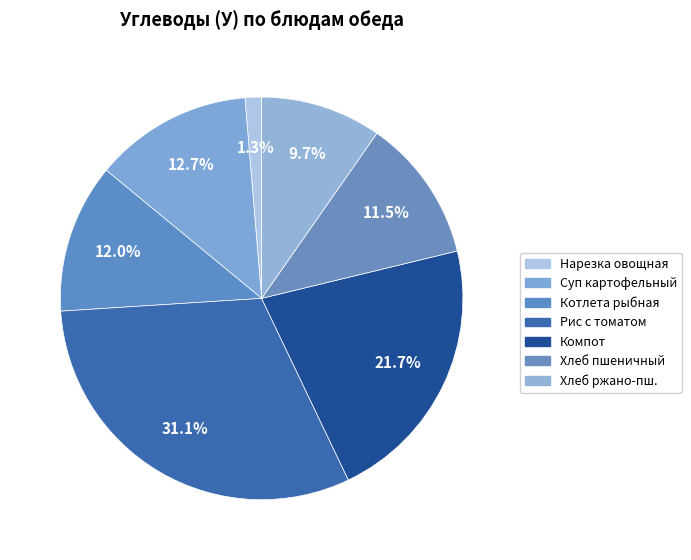

Which slice is the smallest?

Нарезка овощная